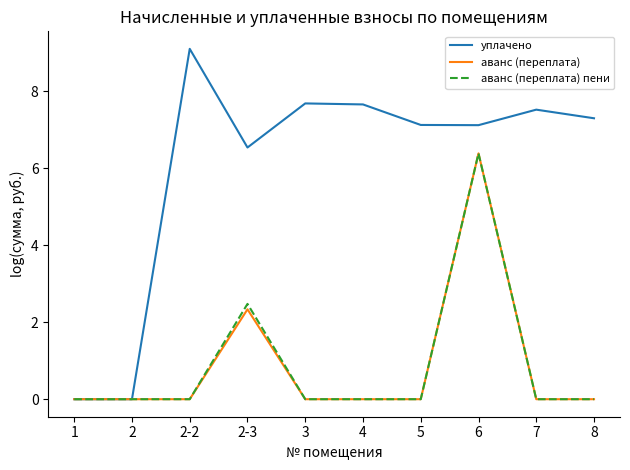

What is the difference between the highest and lowest values at 7?

7.5